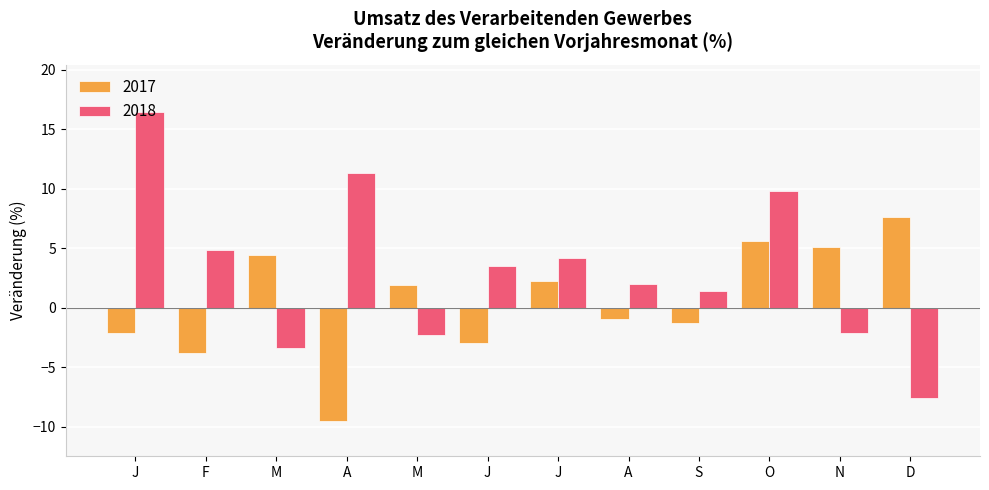

What is the total value across all series at N?

3.0